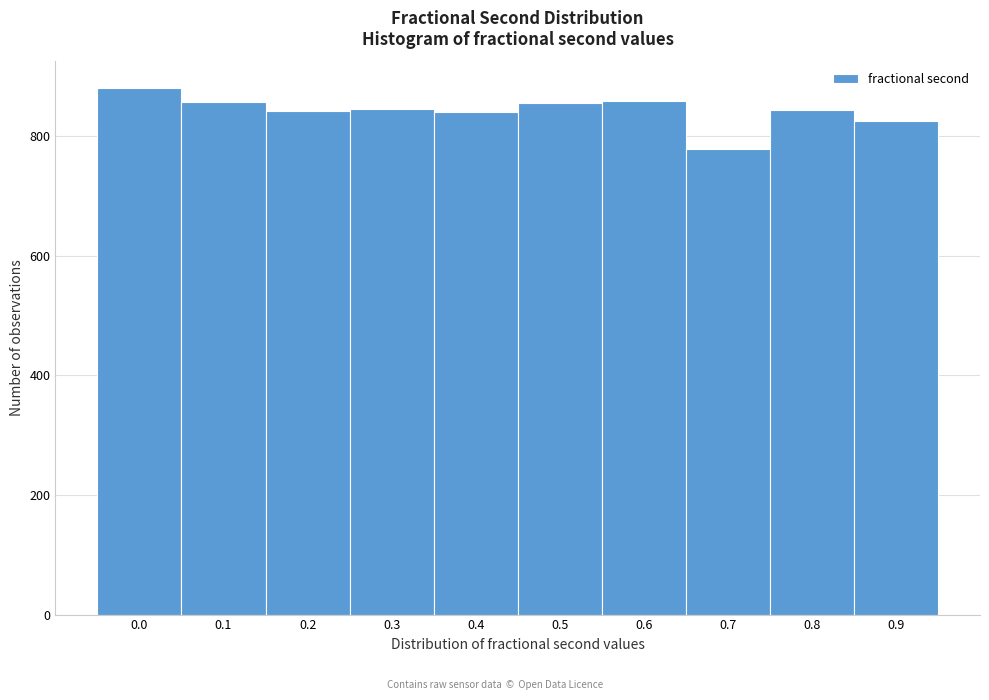

What is the change in value from 0.3 to 0.9?

-19